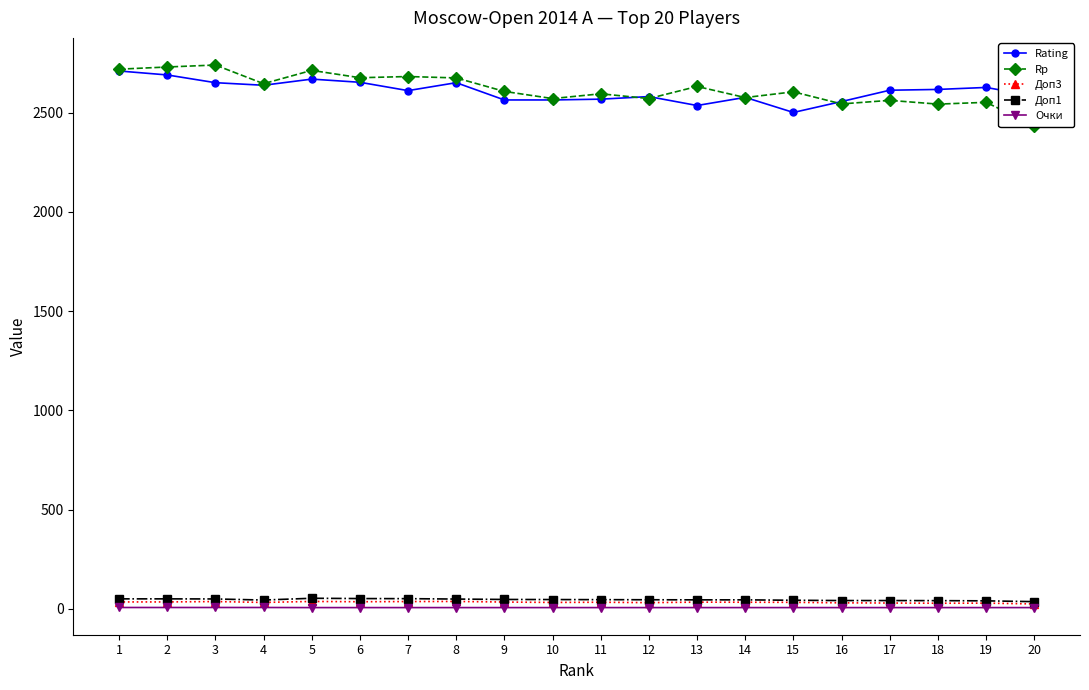

How many categories are shown in the chart?

20